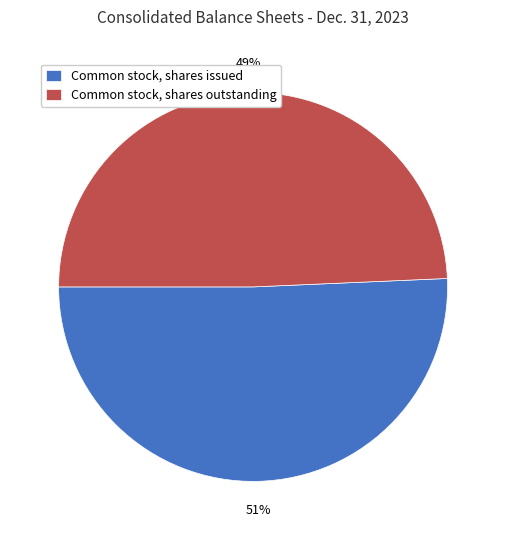

Is the sum of Common stock, shares issued and Common stock, shares outstanding greater than half?

Yes